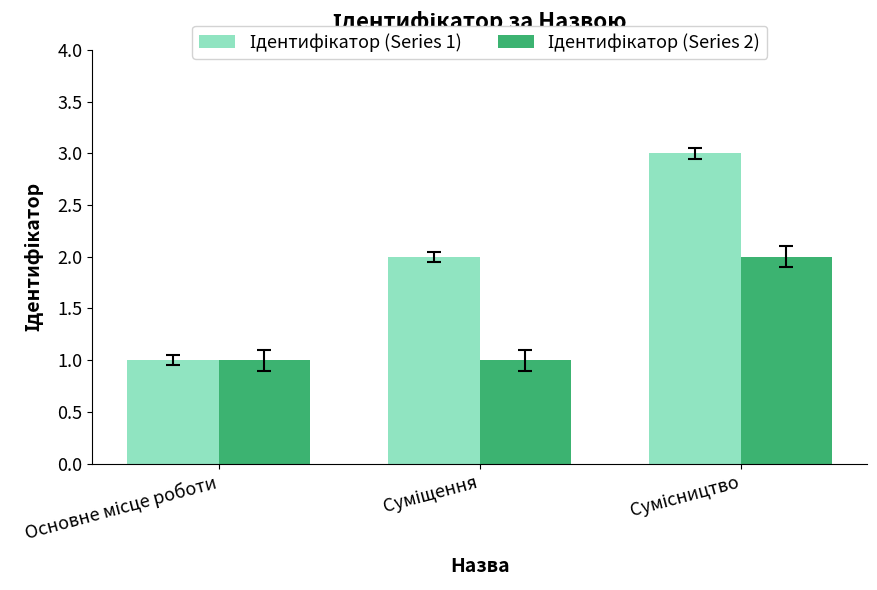

What is the greatest value displayed?

3